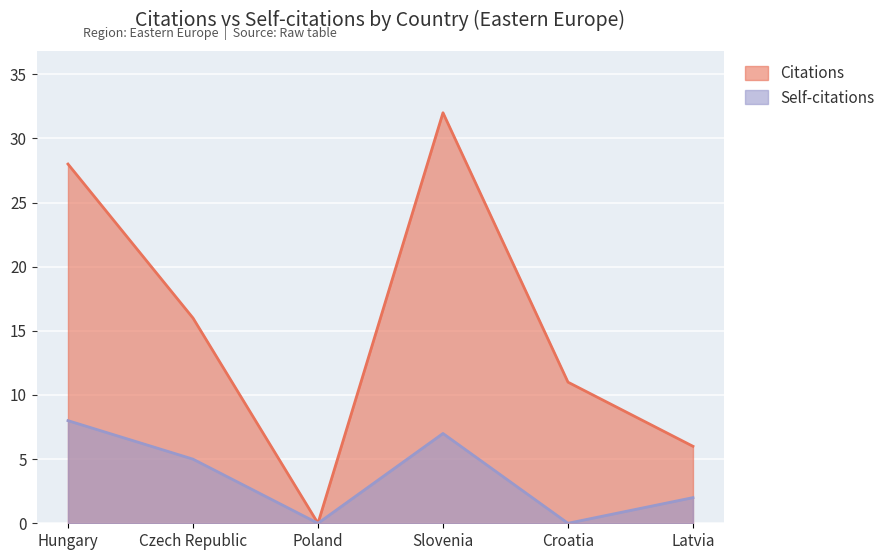

What is the label of the 5th point from the left?

Croatia